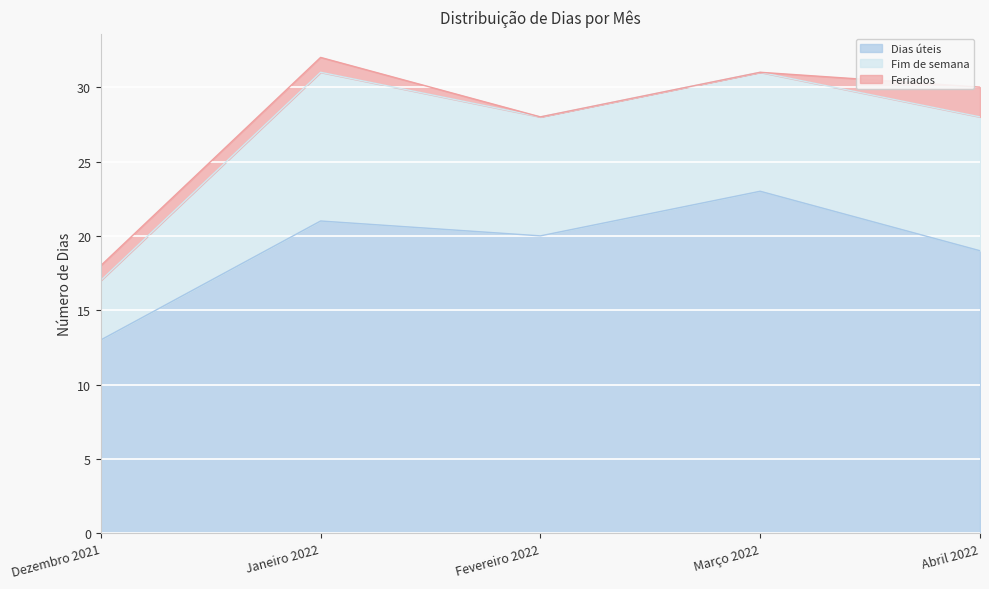

True or false: Feriados has more than 2 points higher than both neighbors.

False